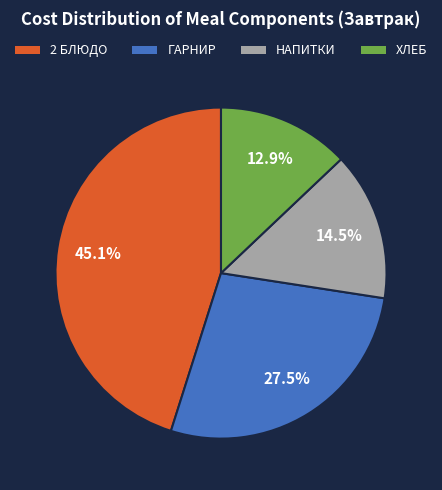

What percentage is the 2 БЛЮДО slice, to the nearest percent?

45%